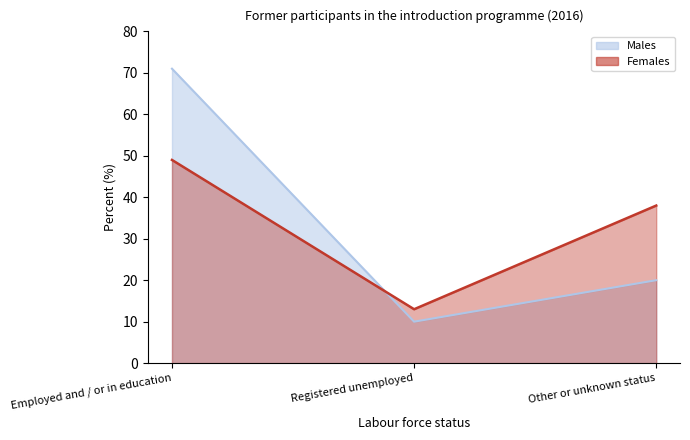

What is the value of the Females point at the 1st from the left?

49